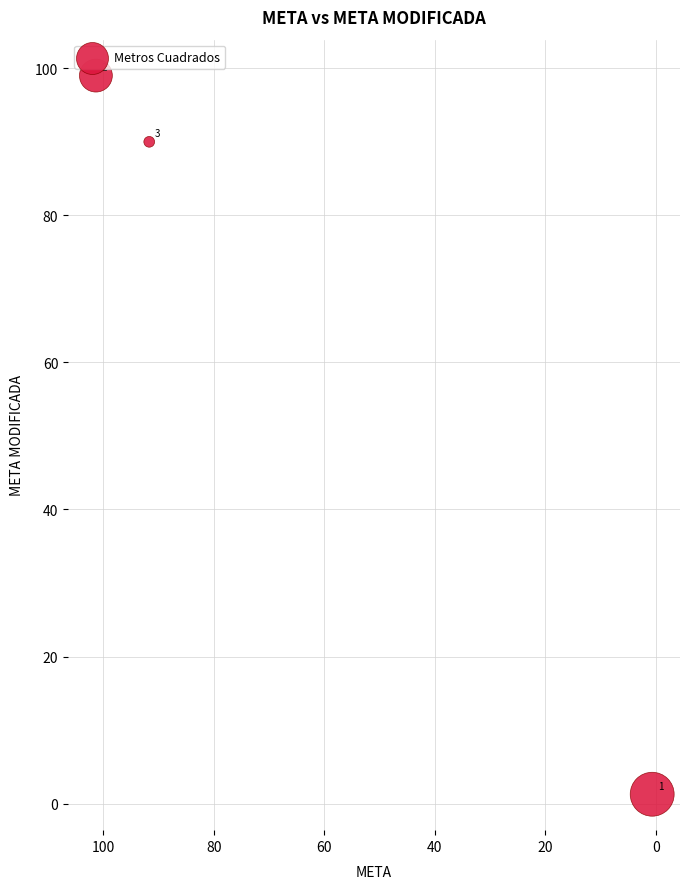

What is the average Y value?

63.4